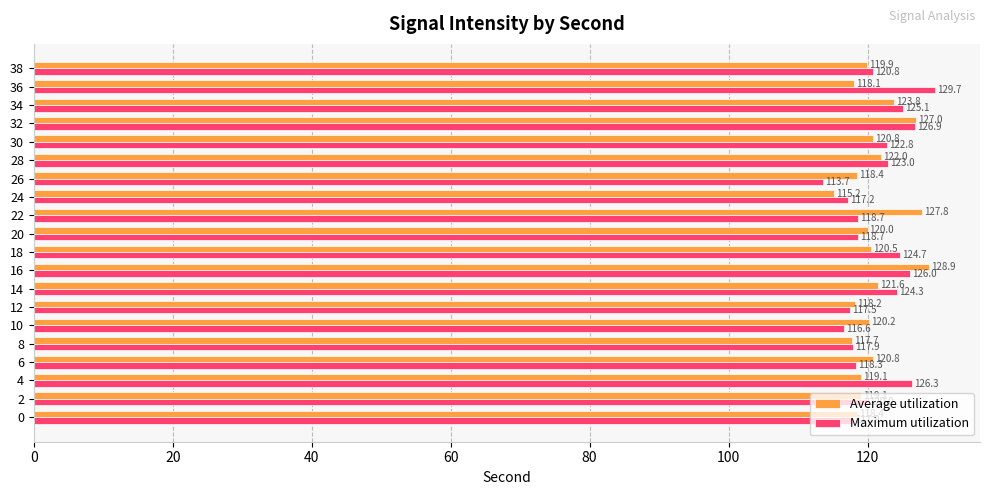

Which series has the widest spread of values?

Maximum utilization